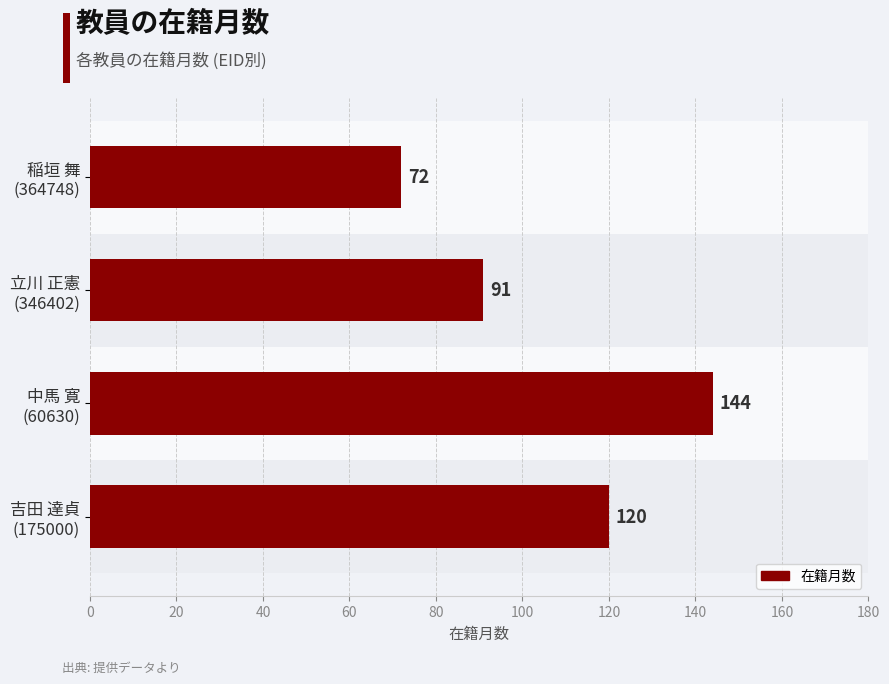

What is the minimum value shown in the chart?

72